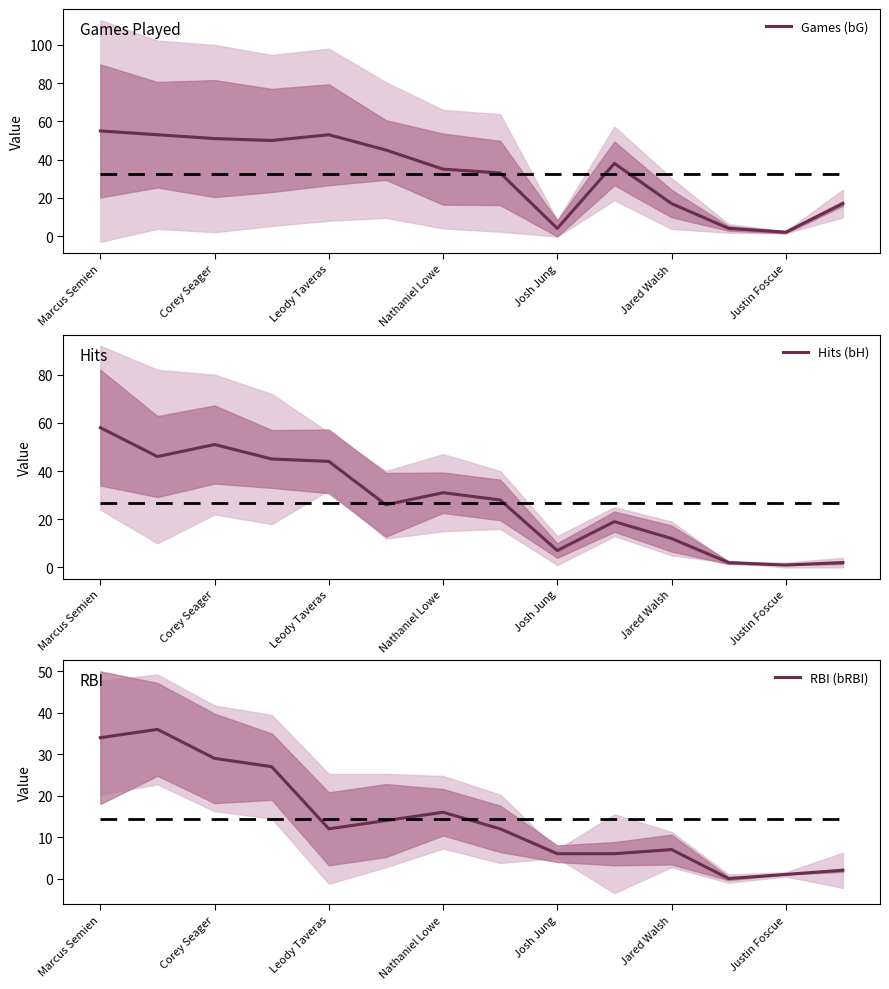

How many lines are shown in the chart?

3